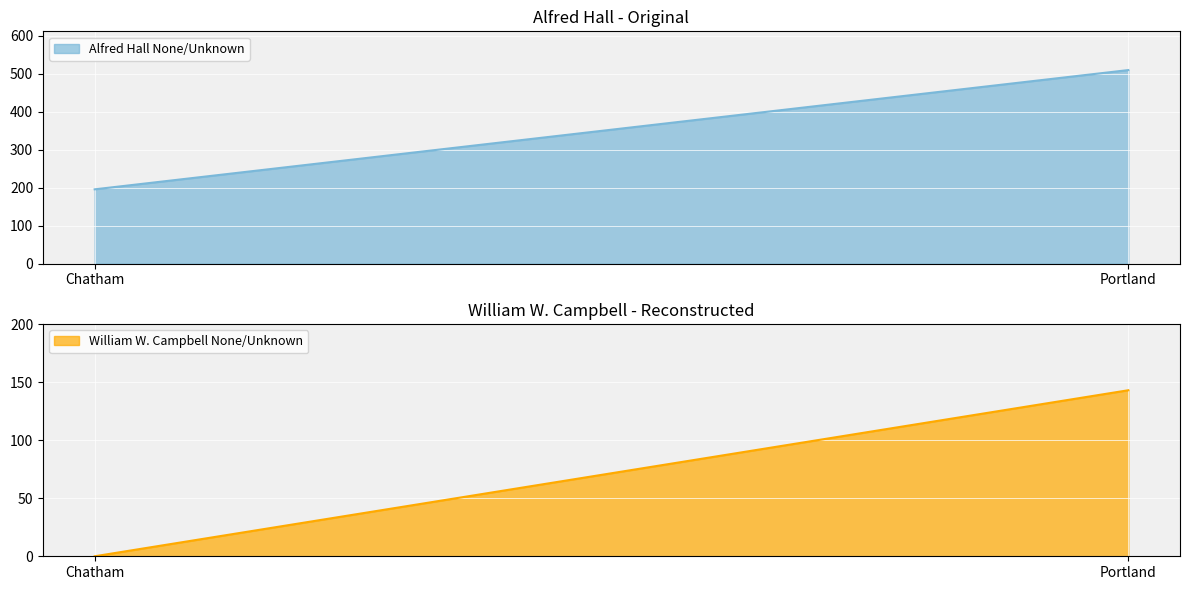

Which category has the highest value across all series?

Portland